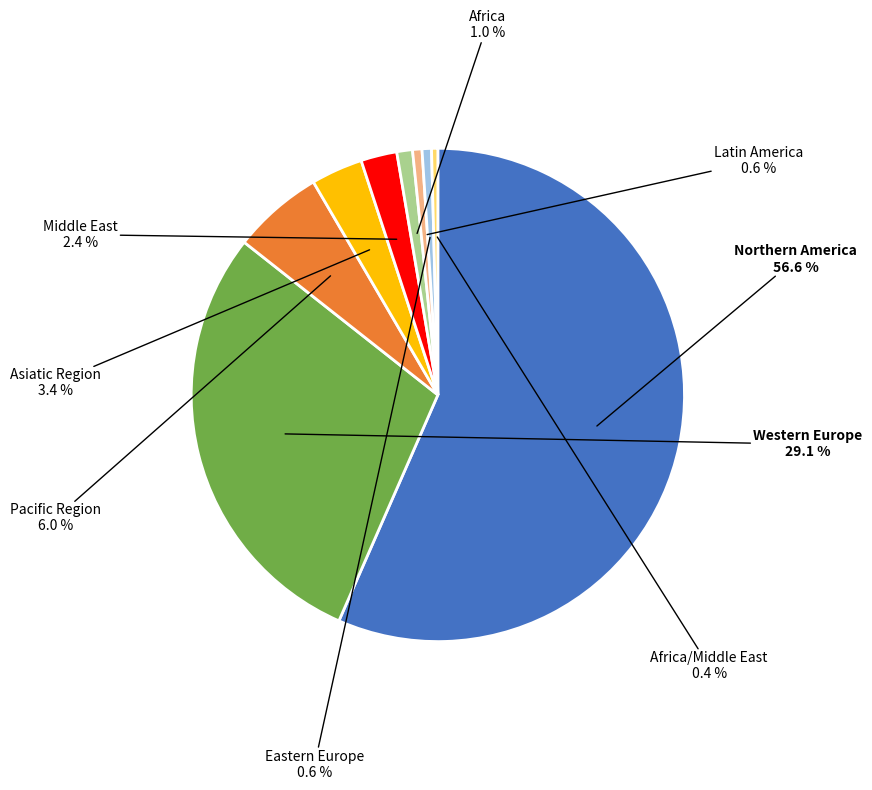

What is the majority slice?

Northern America